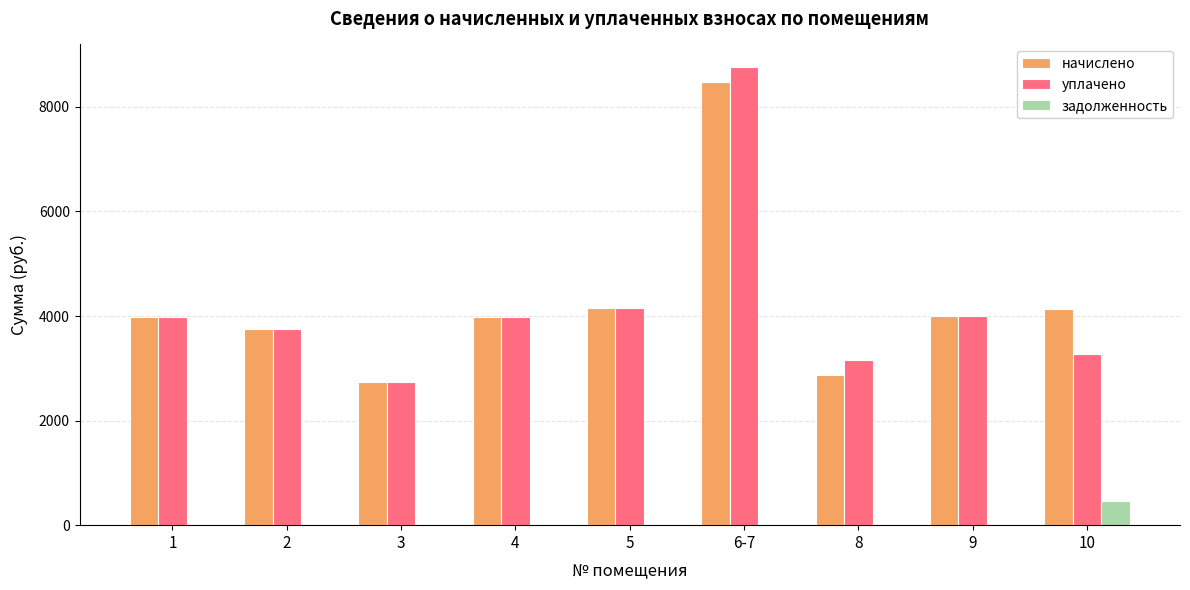

What is the greatest value displayed?

8756.3